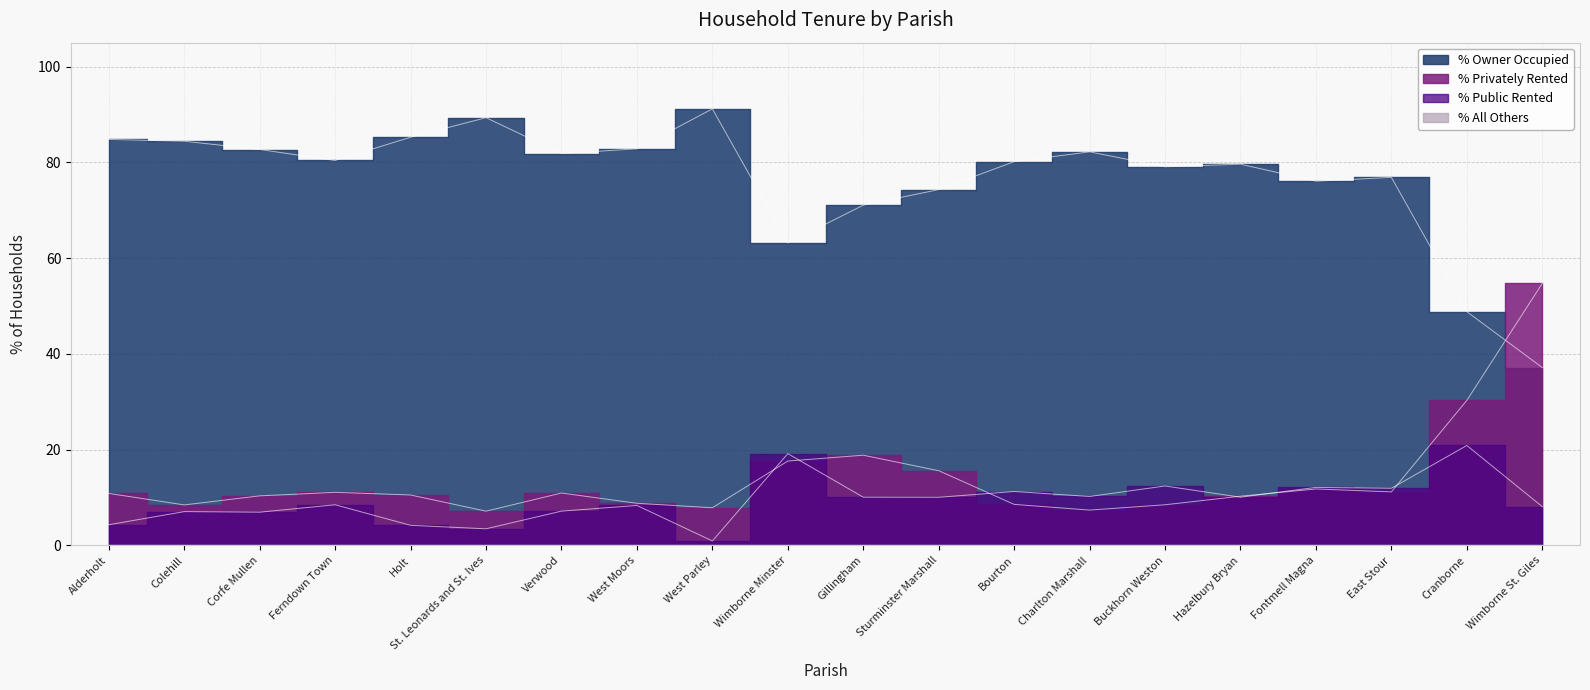

At which category is the sum across all series the highest?

Corfe Mullen